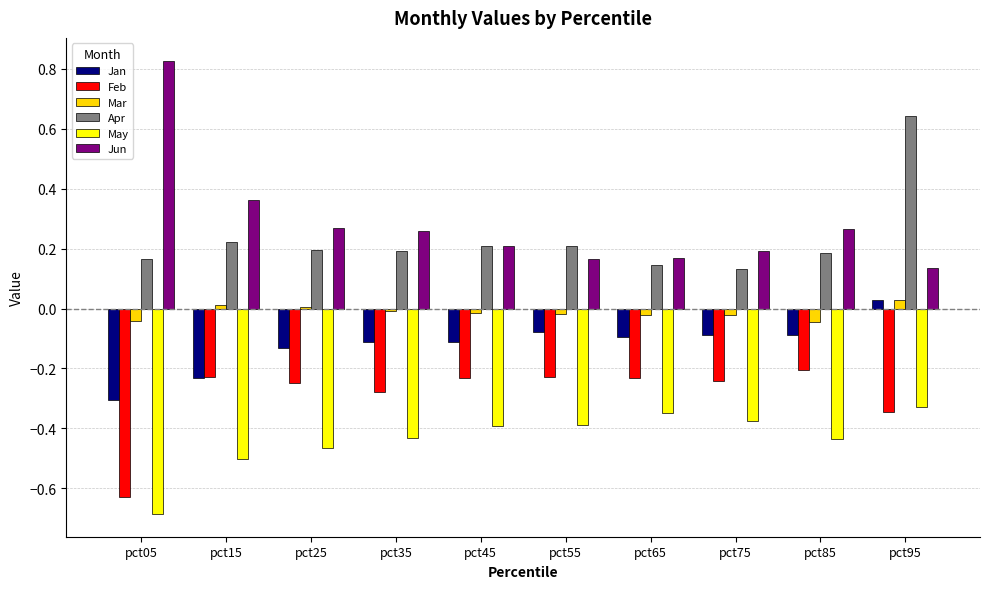

The Jun series shows 0.1 at pct15. True or false?

False